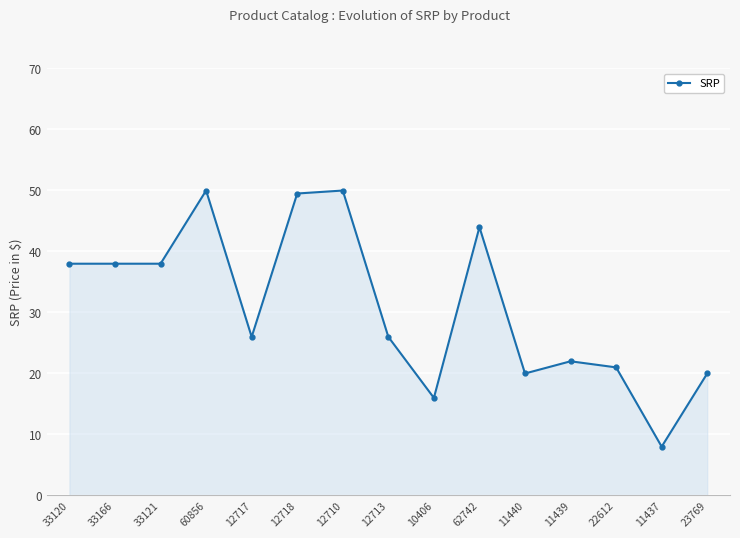

Reading left to right, what are all the values shown in this chart?

33120=38.0	33166=38.0	33121=38.0	60856=50.0	12717=26.0	12718=49.5	12710=50.0	12713=26.0	10406=16.0	62742=44.0	11440=20.0	11439=22.0	22612=21.0	11437=8.0	23769=20.0